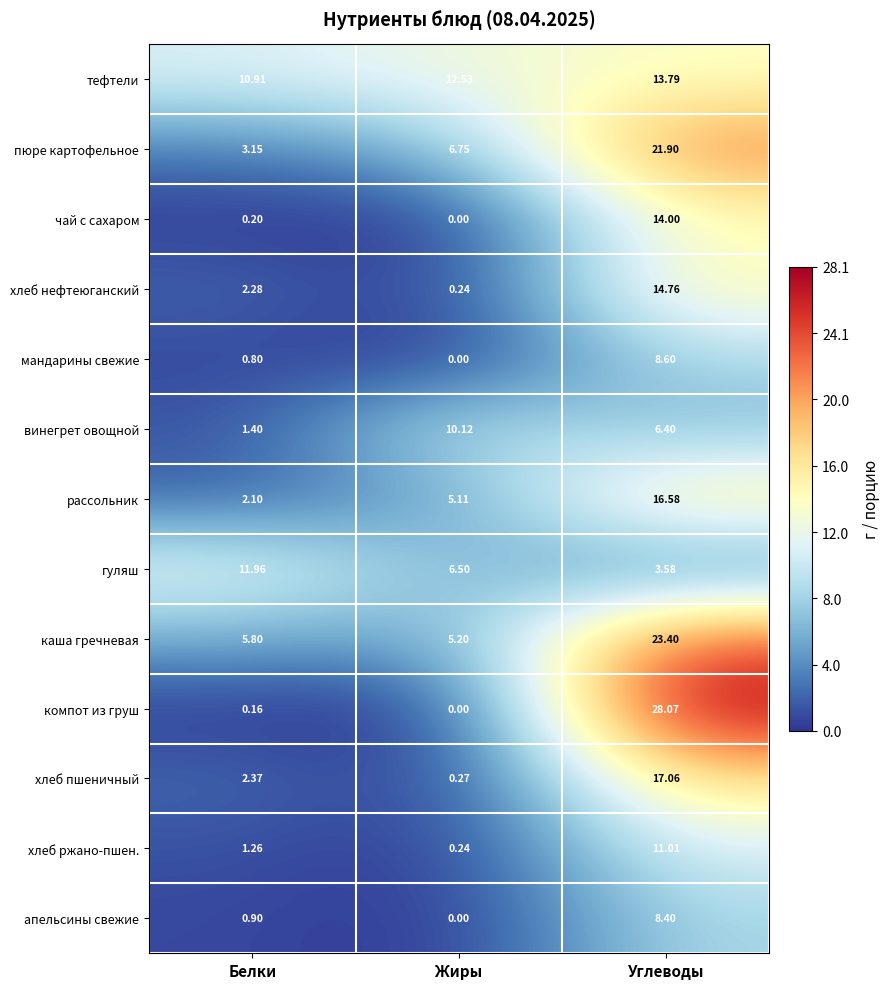

At which label is хлеб ржано-пшен. closest to 5?

Белки